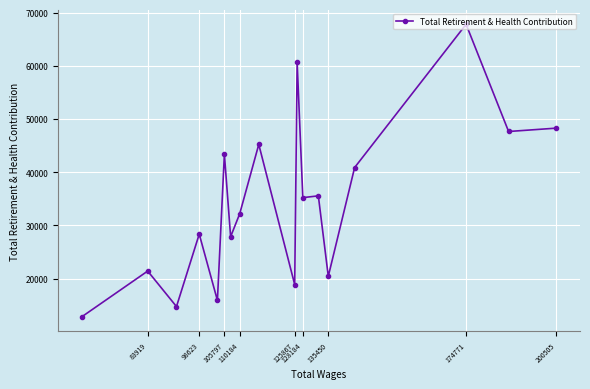

What is the difference between the second highest and minimum values?

47823